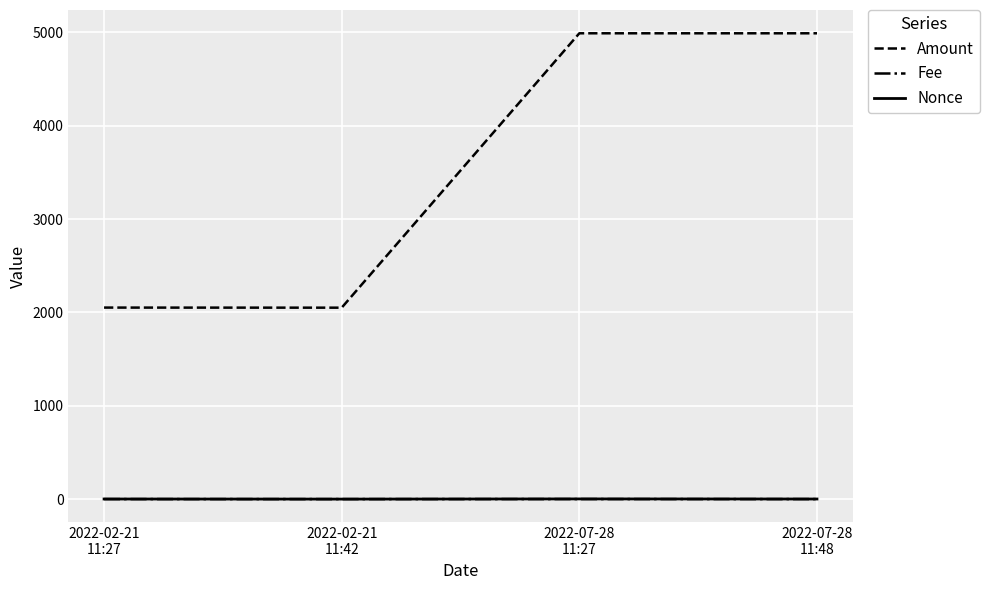

What are all the series names shown in the legend?

Amount, Fee, Nonce